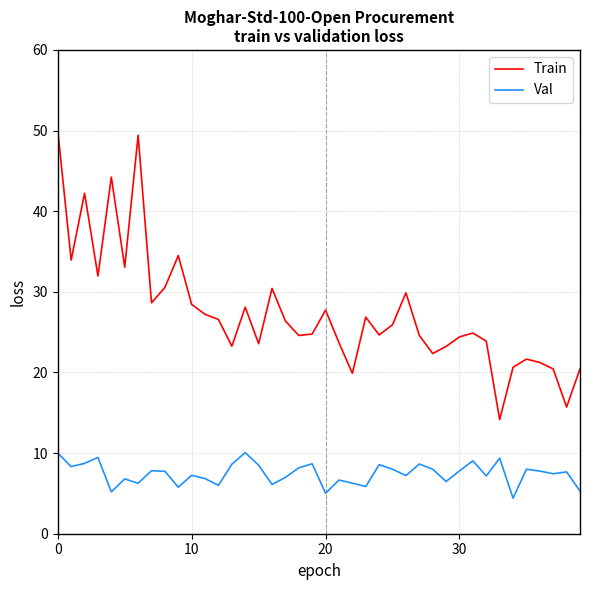

True or false: Train and Val cross at least once.

False